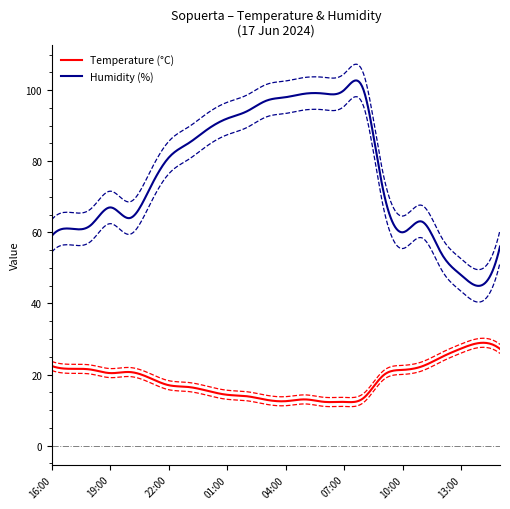

What is the sum of the Humidity (%) values at 21:00 and 16:00?

131.0